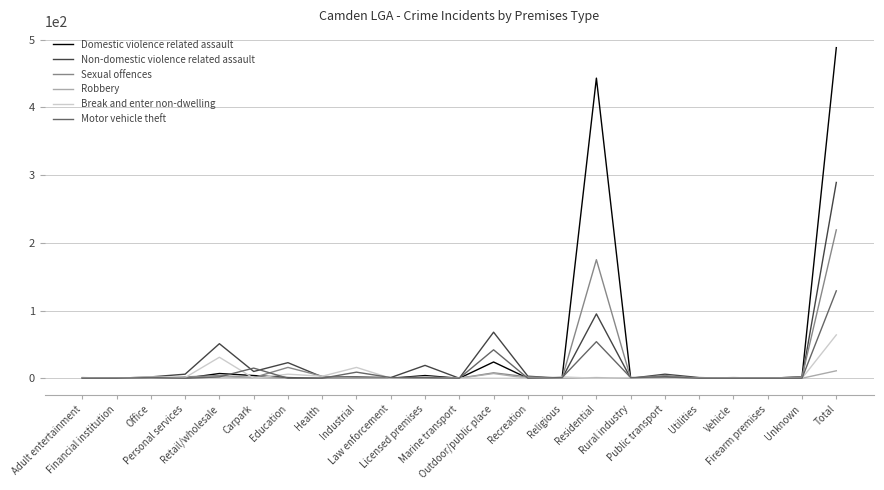

Rank the series by their maximum value, from lowest to highest.

Robbery, Break and enter non-dwelling, Motor vehicle theft, Sexual offences, Non-domestic violence related assault, Domestic violence related assault